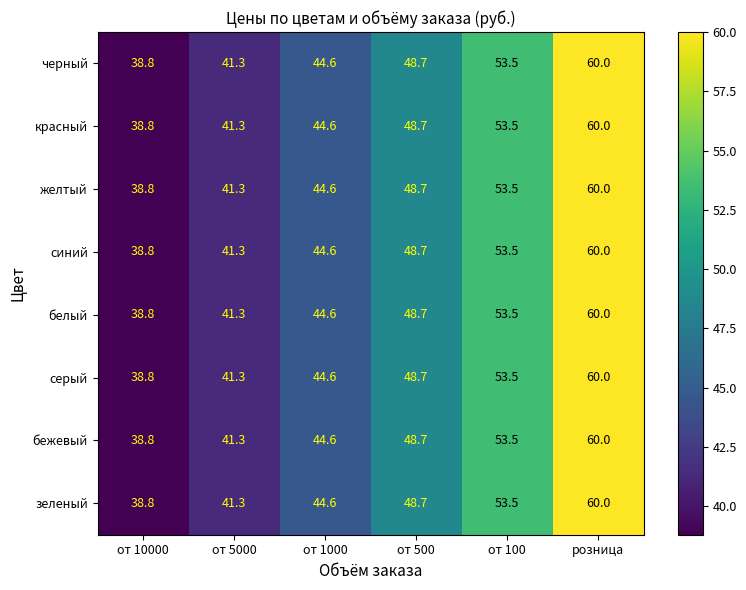

What is the difference between the second highest and minimum values in the синий series?

14.7